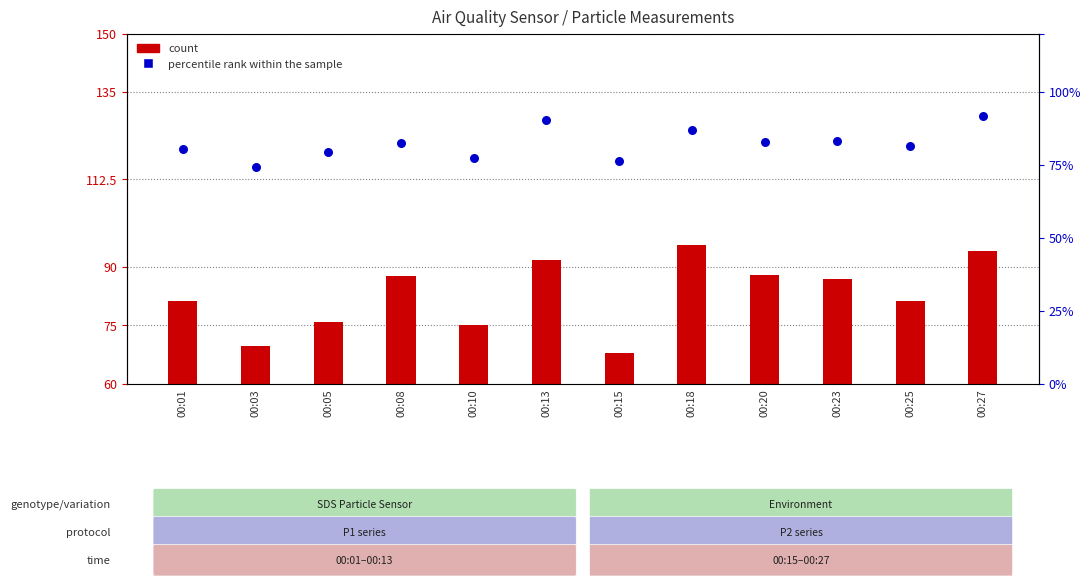

Which series reaches the minimum Y coordinate?

percentile rank within the sample